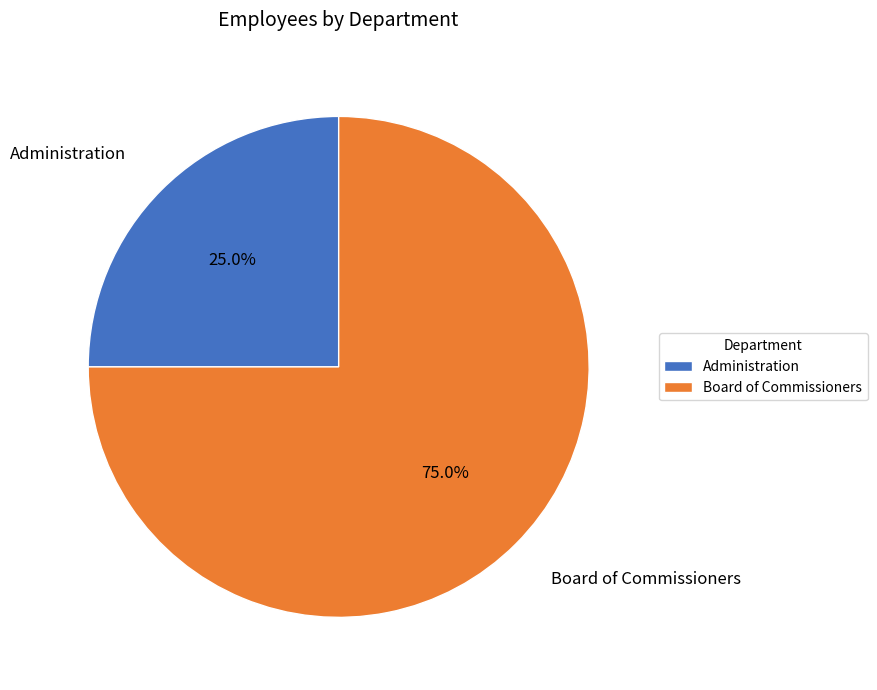

To the nearest percent, what is the combined percentage of Administration and Board of Commissioners?

100%